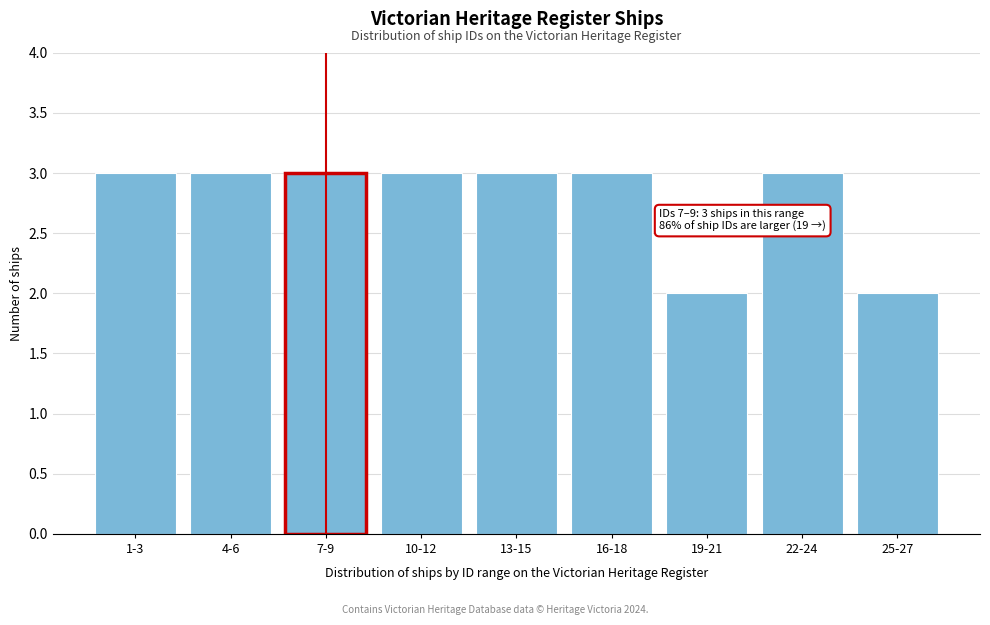

Reading left to right, transcribe all the data shown in this chart.

3	3	3	3	3	3	2	3	2